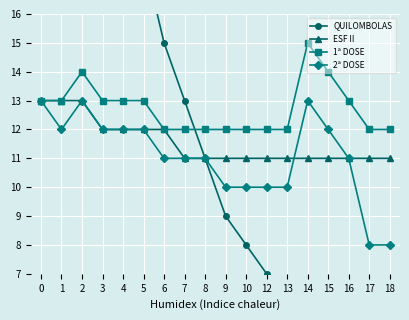

Reading left to right, extract all data points from this chart.

QUILOMBOLAS: 30	28	25	22	20	18	15	13	11	9	8	7	6	5	4	3	2	1
ESF II: 13	13	13	12	12	12	12	11	11	11	11	11	11	11	11	11	11	11
1ª DOSE: 13	13	14	13	13	13	12	12	12	12	12	12	12	15	14	13	12	12
2ª DOSE: 13	12	13	12	12	12	11	11	11	10	10	10	10	13	12	11	8	8